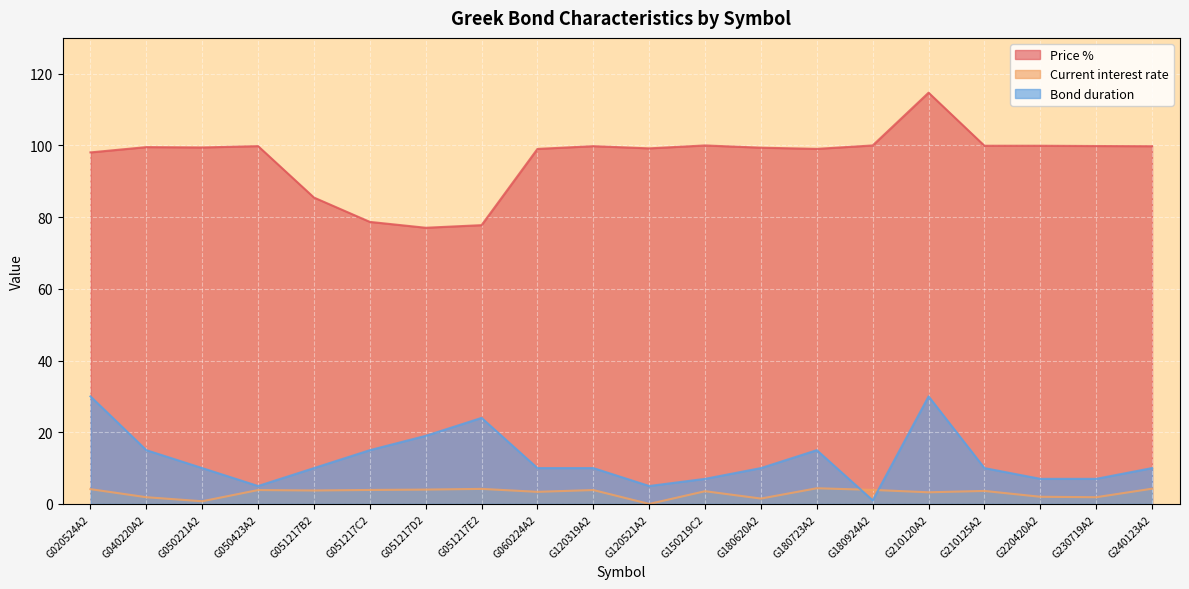

What is the value of the Current interest rate point at the 4th from the left?

3.9